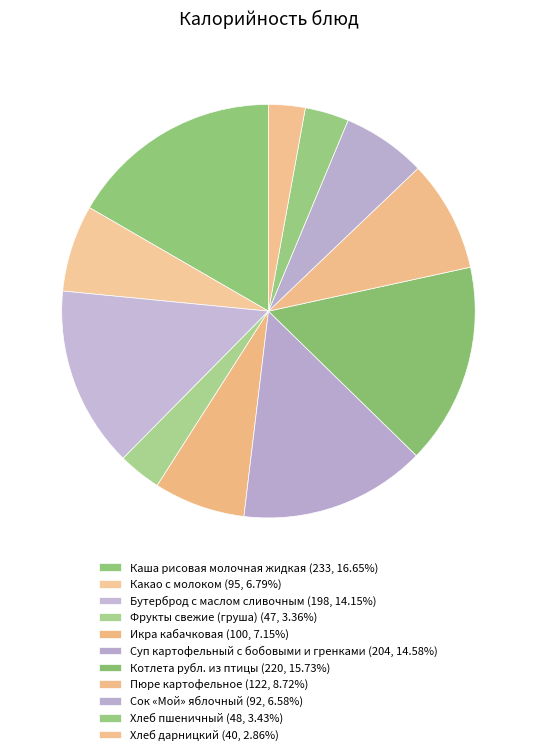

To the nearest percent, what portion does Хлеб пшеничный represent?

3%